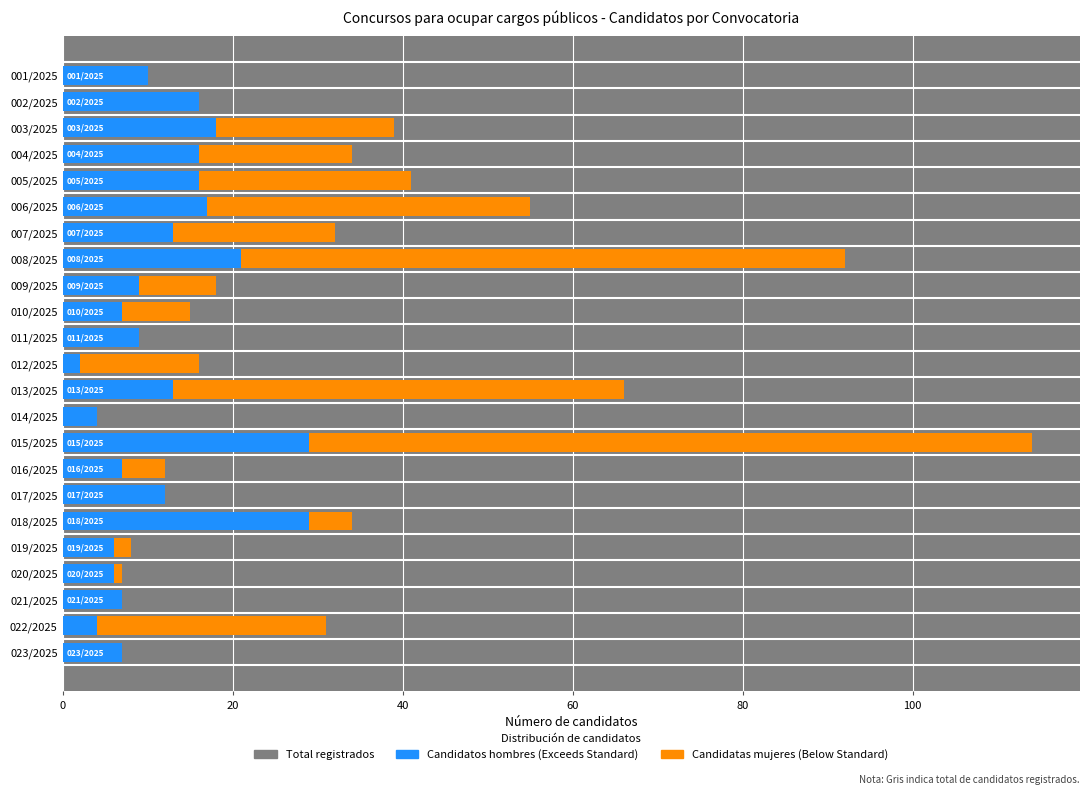

What is the maximum value for Candidatas mujeres?

85